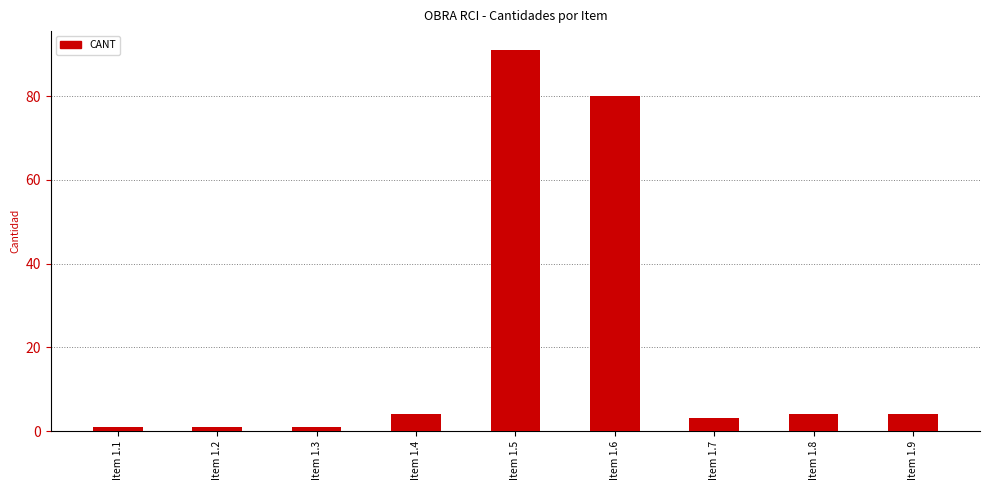

How many distinct data groups are displayed?

1